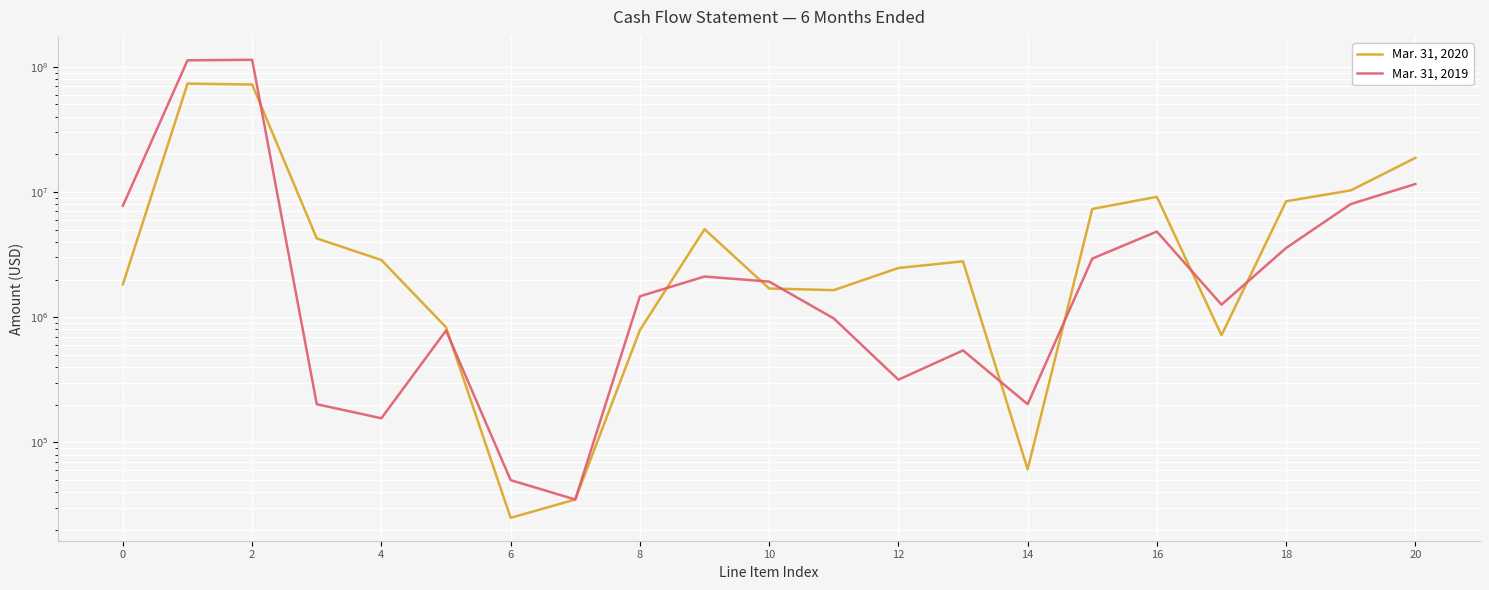

How many intersections are there between Mar. 31, 2020 and Mar. 31, 2019?

9